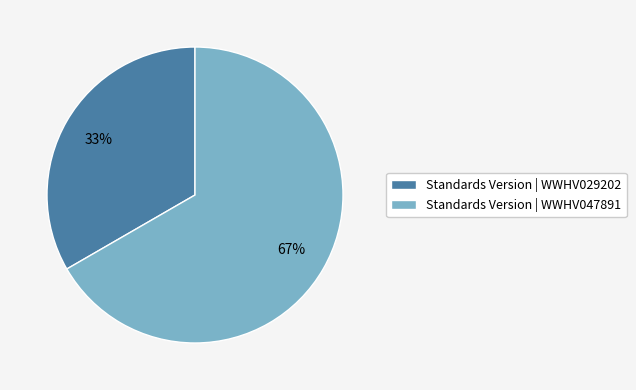

Is there any slice that represents more than half of the pie?

Yes